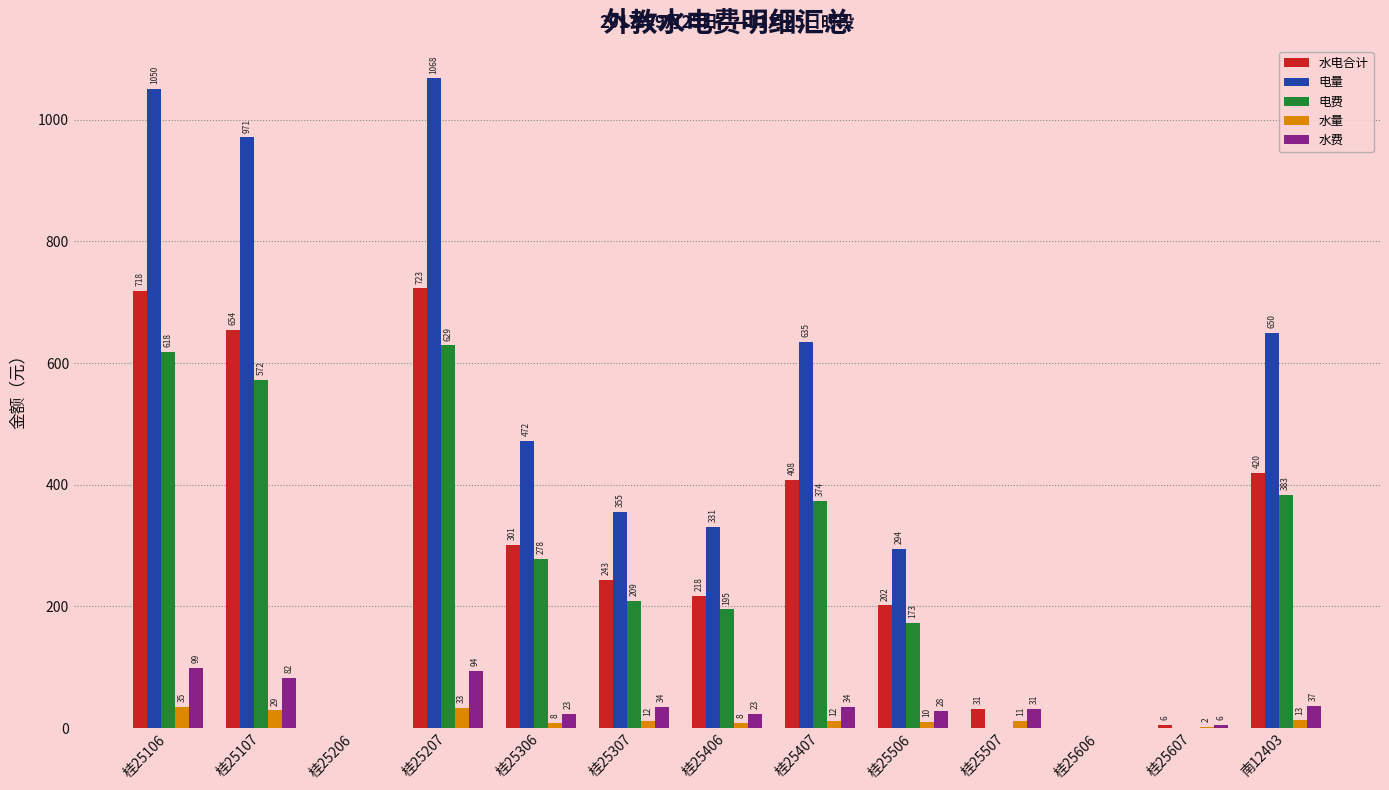

How many groups of bars are there?

13